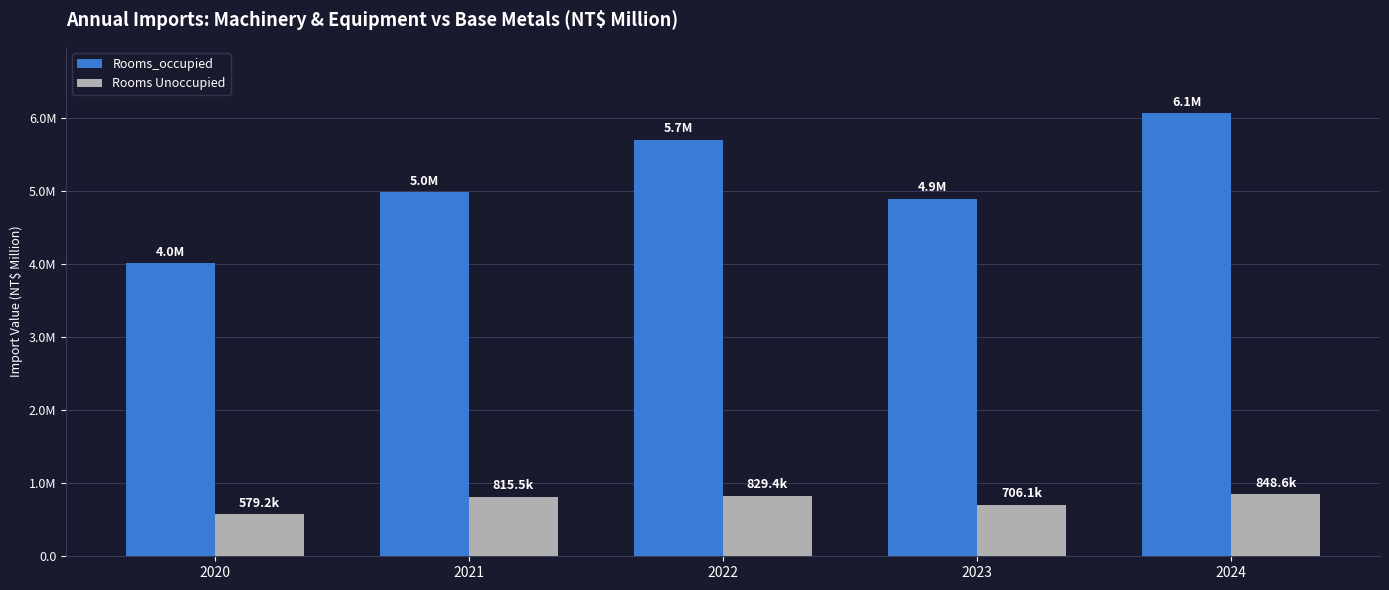

Does the chart contain any negative values?

No